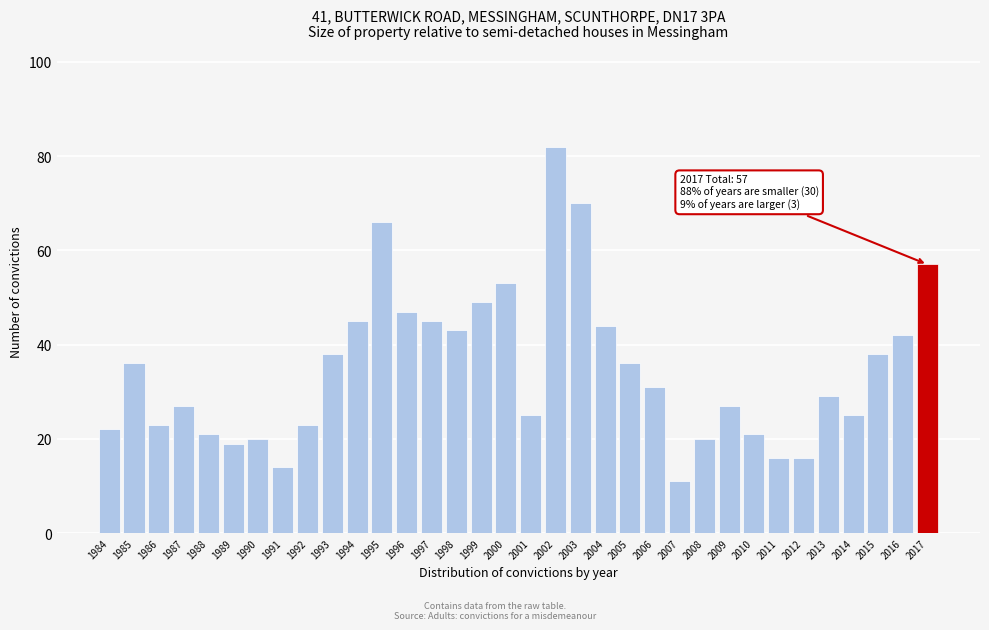

At which category does the chart reach its minimum across all series?

2007